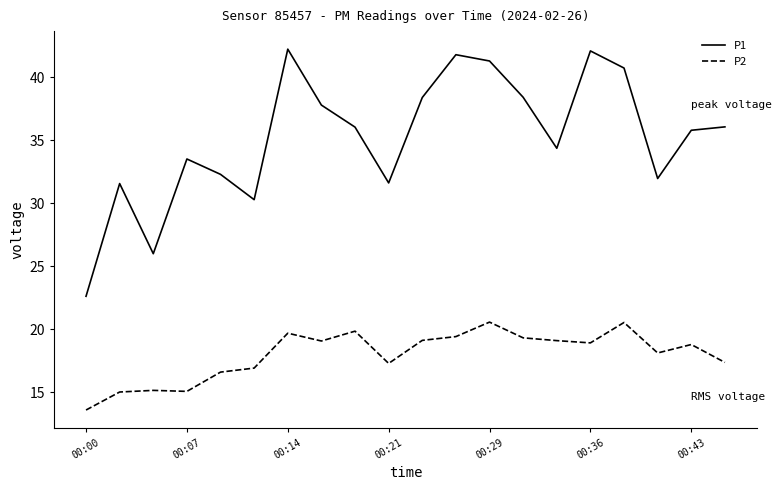

Which series has the largest total across all categories?

P1